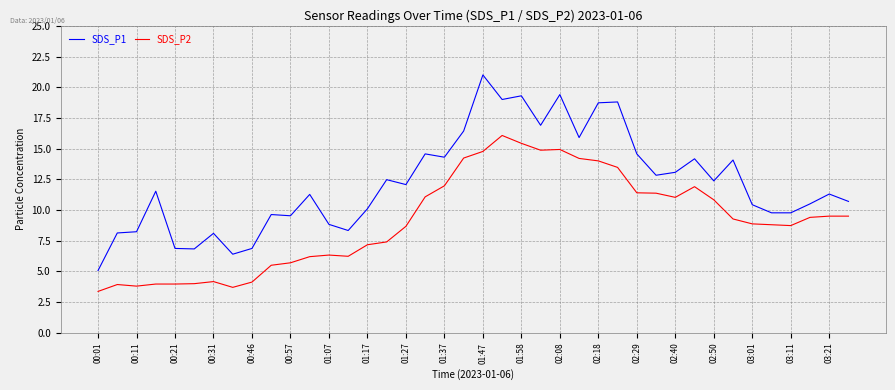

What is the maximum value shown in the chart?

21.0